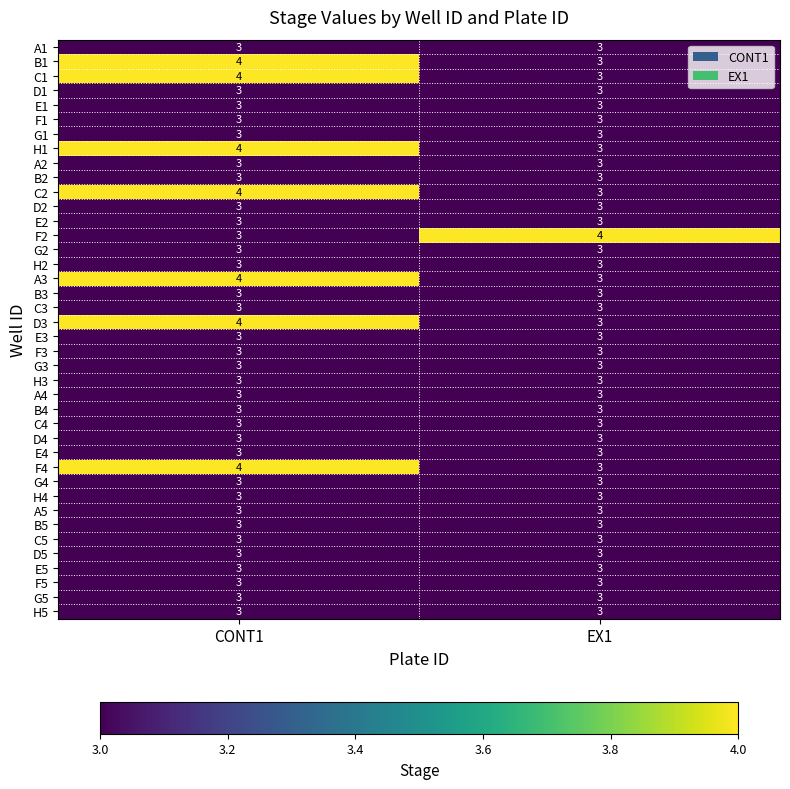

Read the B2 value at EX1.

3